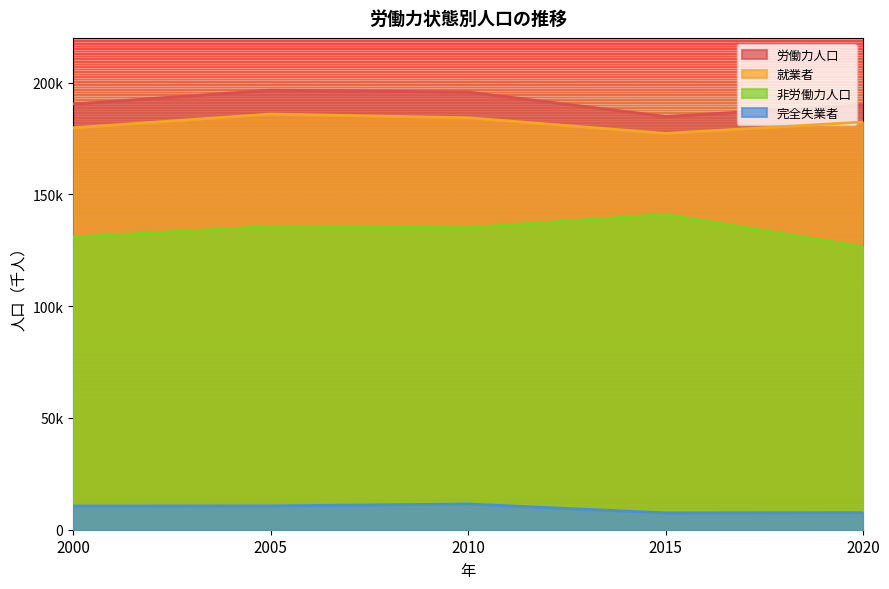

What is the spread (max minus min) of values at 2020?

182372